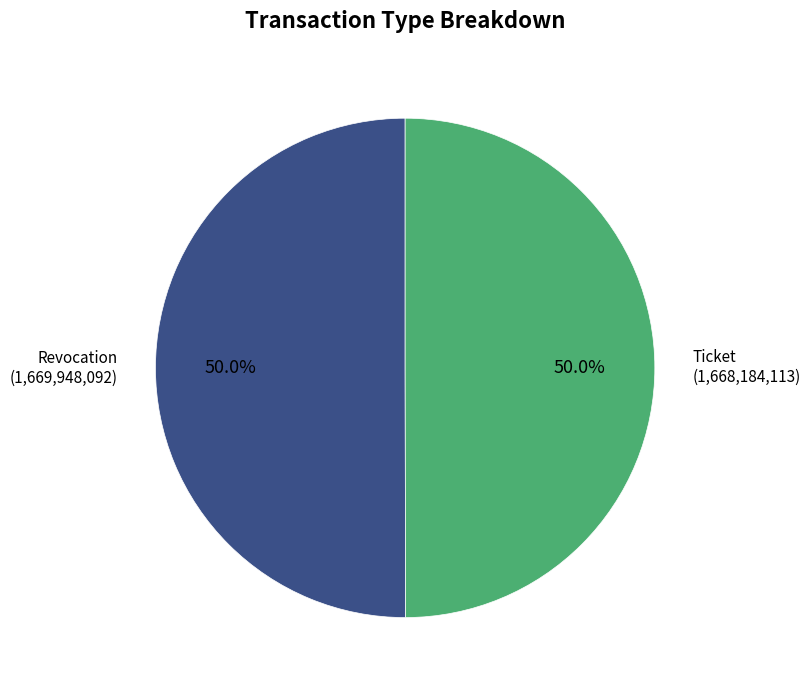

How many segments does this pie chart have?

2